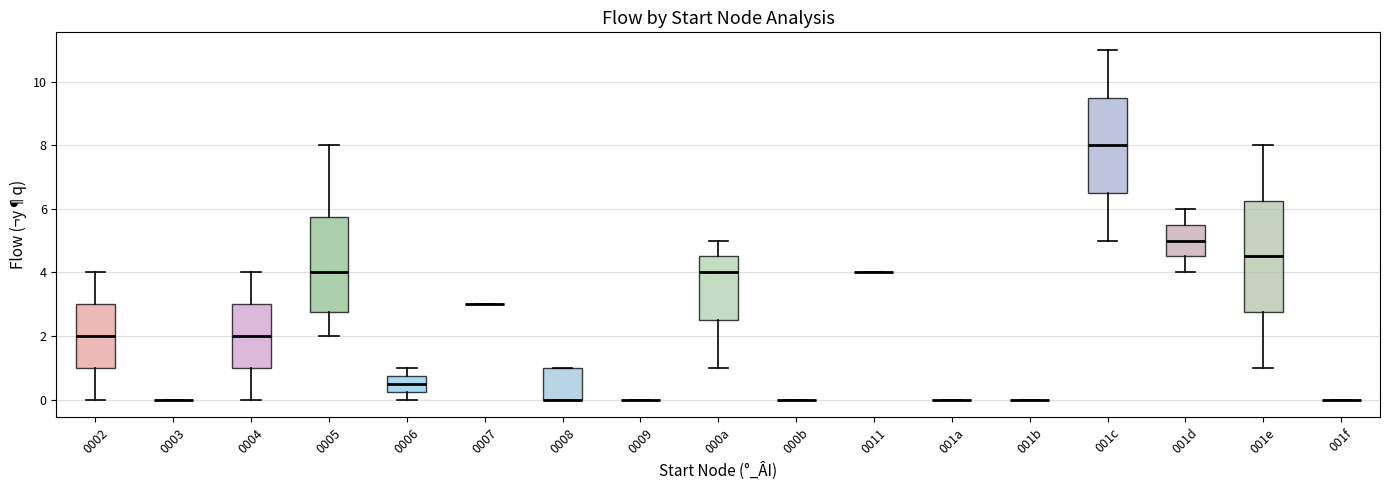

Reading left to right, read every box against the y-axis: the position of its median line, the range the box covers, and the ends of its whiskers. The values are not printed on the chart, so give them approximately, as read against the axis.

0002: median 2.0, box 1.0 to 3.0, whiskers 0.0 to 4.0
0003: box collapsed to a line at 0.0, whiskers 0.0 to 0.0
0004: median 2.0, box 1.0 to 3.0, whiskers 0.0 to 4.0
0005: median 4.0, box 2.8 to 5.8, whiskers 2.0 to 8.0
0006: median 0.6, box 0.2 to 0.8, whiskers 0.0 to 1.0
0007: box collapsed to a line at 3.0, whiskers 3.0 to 3.0
0008: median 0.0 (drawn on the box's lower edge), box 0.0 to 1.0, whiskers 0.0 to 1.0
0009: box collapsed to a line at 0.0, whiskers 0.0 to 0.0
000a: median 4.0, box 2.6 to 4.6, whiskers 1.0 to 5.0
000b: box collapsed to a line at 0.0, whiskers 0.0 to 0.0
0011: box collapsed to a line at 4.0, whiskers 4.0 to 4.0
001a: box collapsed to a line at 0.0, whiskers 0.0 to 0.0
001b: box collapsed to a line at 0.0, whiskers 0.0 to 0.0
001c: median 8.0, box 6.6 to 9.6, whiskers 5.0 to 11.0
001d: median 5.0, box 4.6 to 5.6, whiskers 4.0 to 6.0
001e: median 4.6, box 2.8 to 6.2, whiskers 1.0 to 8.0
001f: box collapsed to a line at 0.0, whiskers 0.0 to 0.0